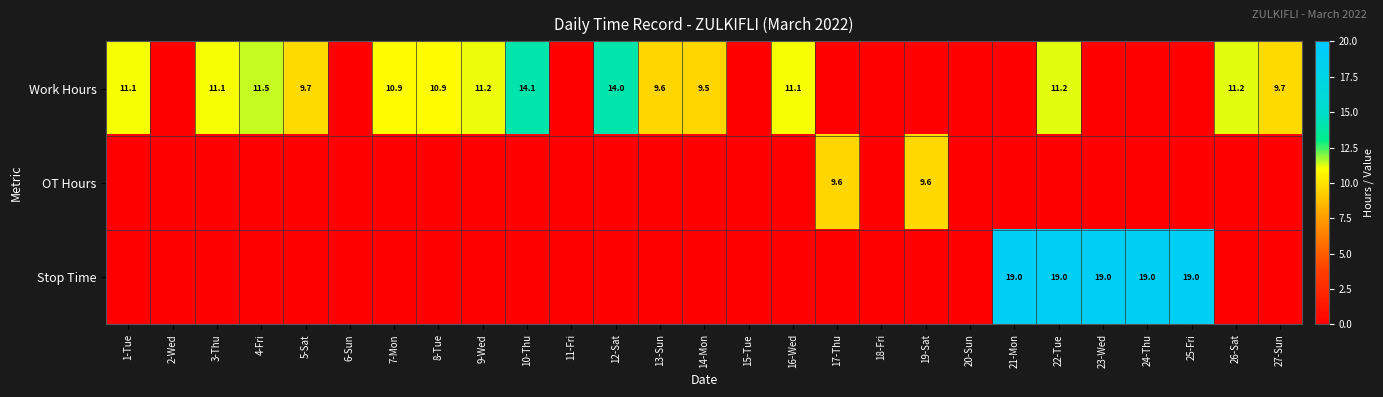

Rank the series by their average value, from highest to lowest.

Work Hours, Stop Time, OT Hours